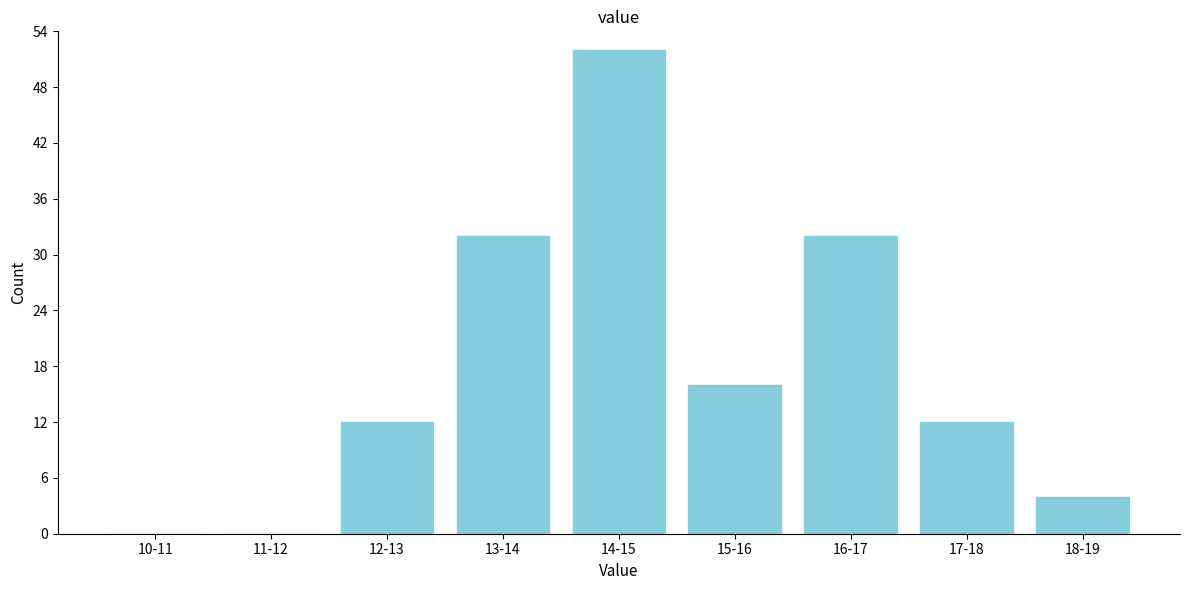

Reading left to right, extract all data points from this chart.

10-11=0	11-12=0	12-13=12	13-14=32	14-15=52	15-16=16	16-17=32	17-18=12	18-19=4